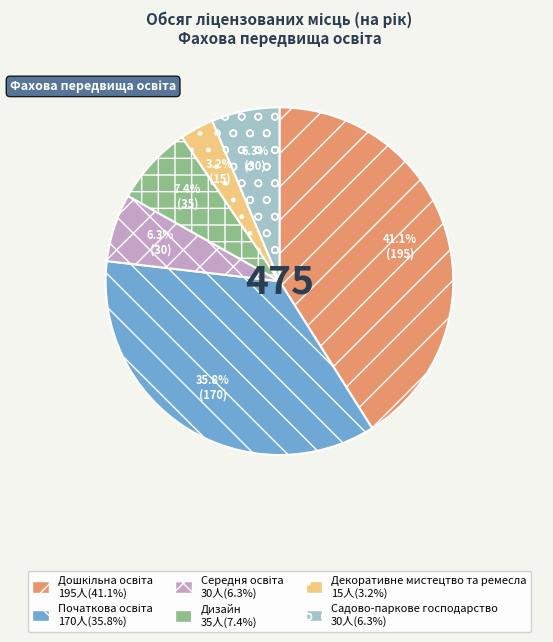

How many slices are in this pie chart?

6